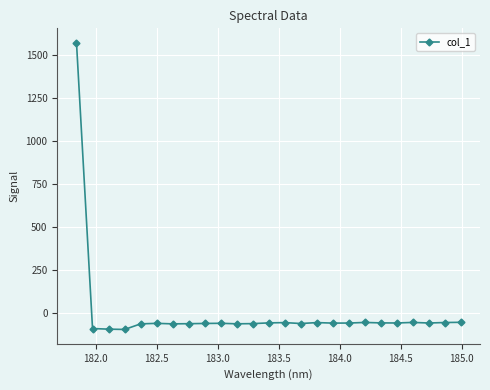

True or false: the data has more than 2 interior local peaks.

True